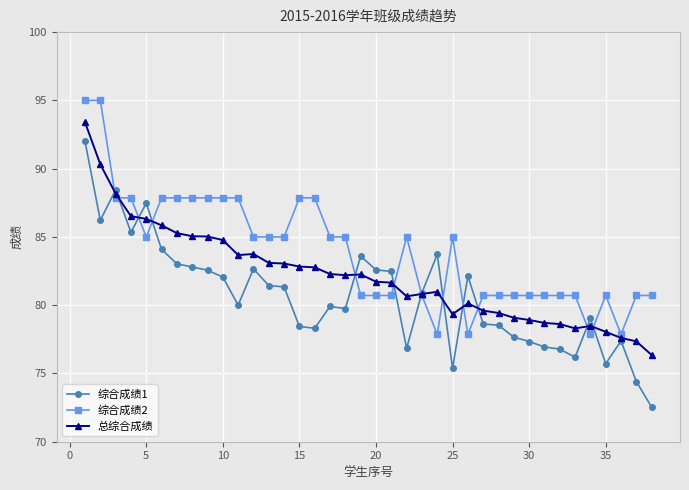

What is the highest value of the 综合成绩2 series?

95.0